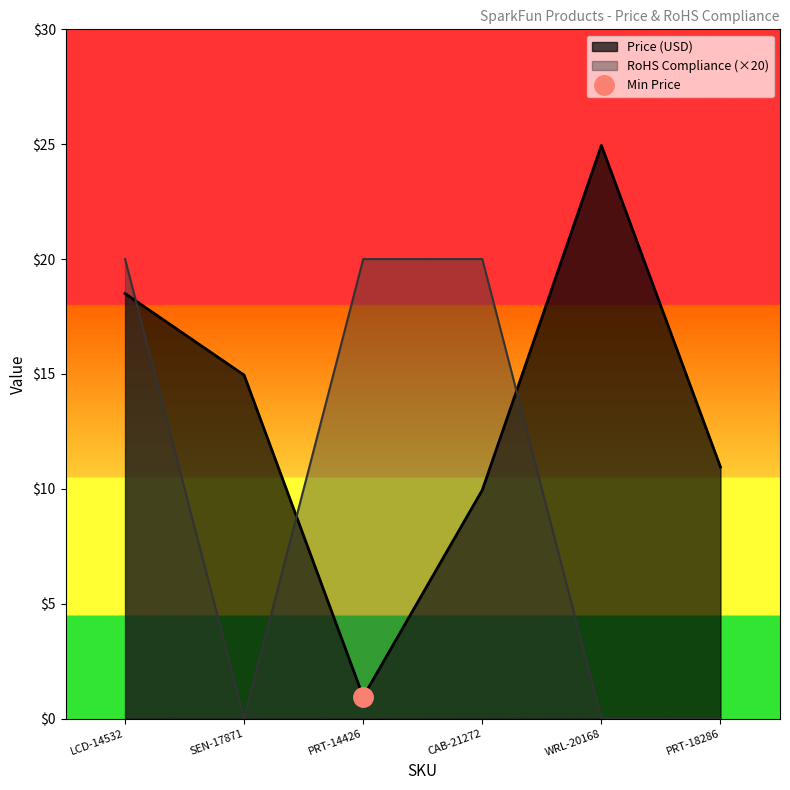

The Price (USD) series shows 0.9 at PRT-14426. True or false?

True